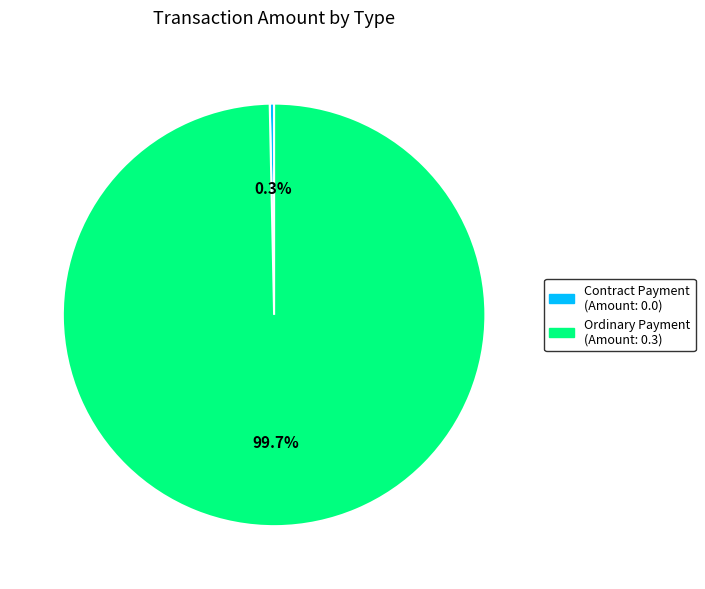

How many slices are in this pie chart?

2